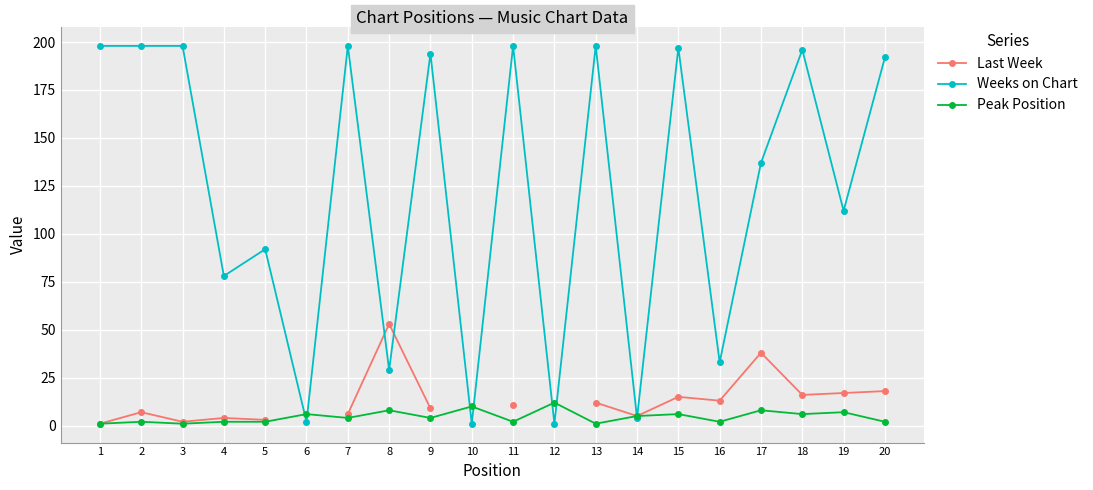

Where is the first local maximum for Peak Position?

2